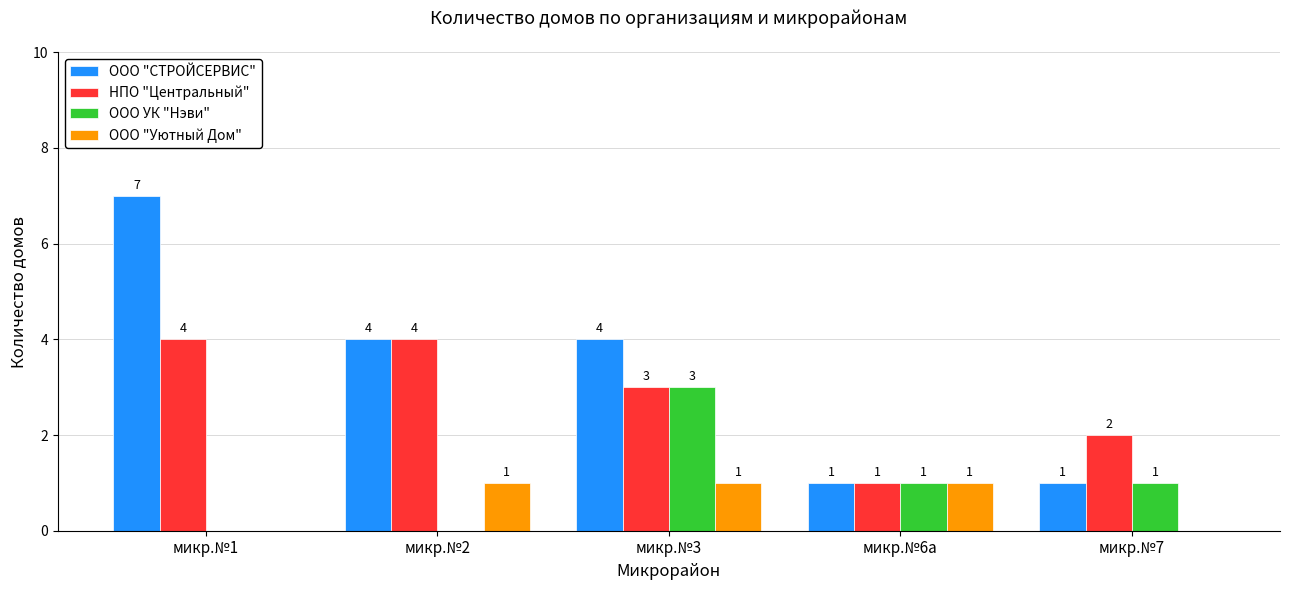

Reading right to left, what are all the values shown in this chart?

ООО "СТРОЙСЕРВИС": микр.№7=1	микр.№6а=1	микр.№3=4	микр.№2=4	микр.№1=7
НПО "Центральный": микр.№7=2	микр.№6а=1	микр.№3=3	микр.№2=4	микр.№1=4
ООО УК "Нэви": микр.№7=1	микр.№6а=1	микр.№3=3	микр.№2=0	микр.№1=0
ООО "Уютный Дом": микр.№7=0	микр.№6а=1	микр.№3=1	микр.№2=1	микр.№1=0